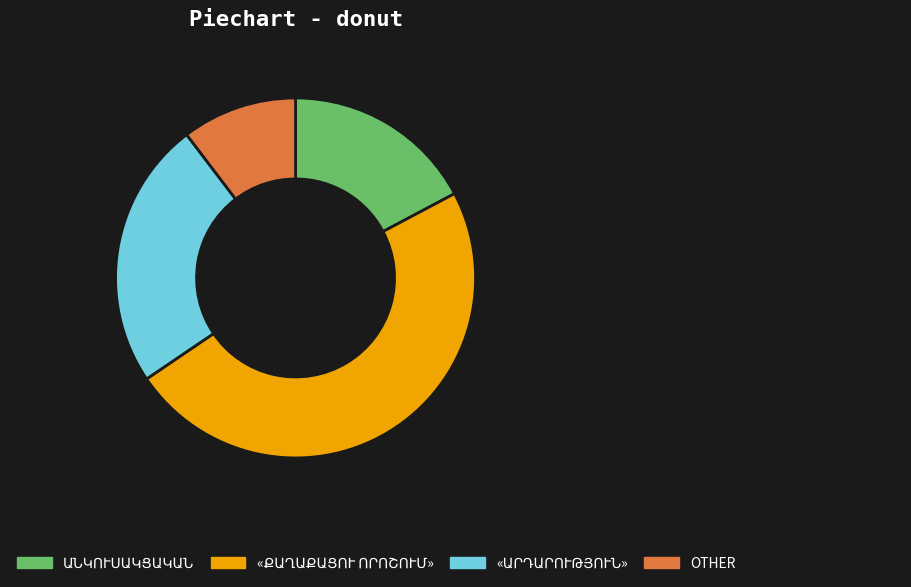

Which category has the smallest portion of the pie?

OTHER